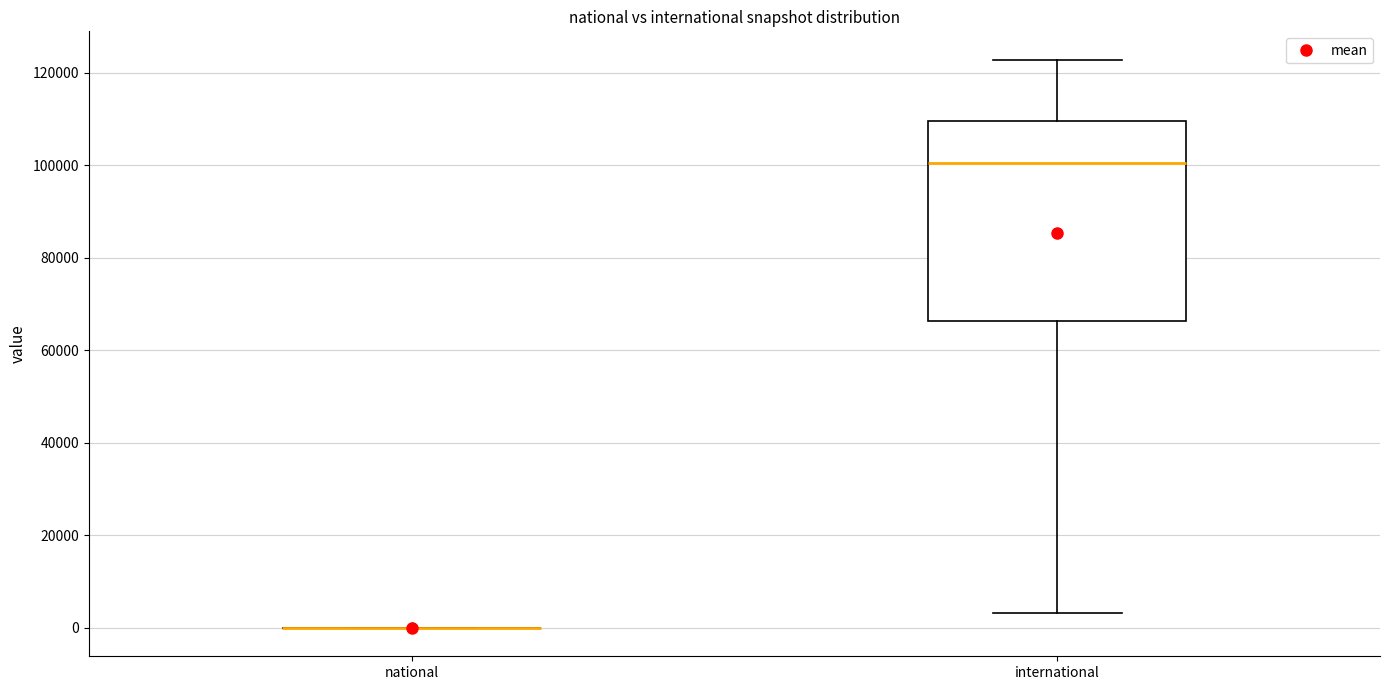

Reading left to right, read every box against the y-axis: the position of its median line, the range the box covers, and the ends of its whiskers. The values are not printed on the chart, so give them approximately, as read against the axis.

national: box collapsed to a line at 0, whiskers 0 to 0
international: median 100000, box 66000 to 110000, whiskers 4000 to 122000